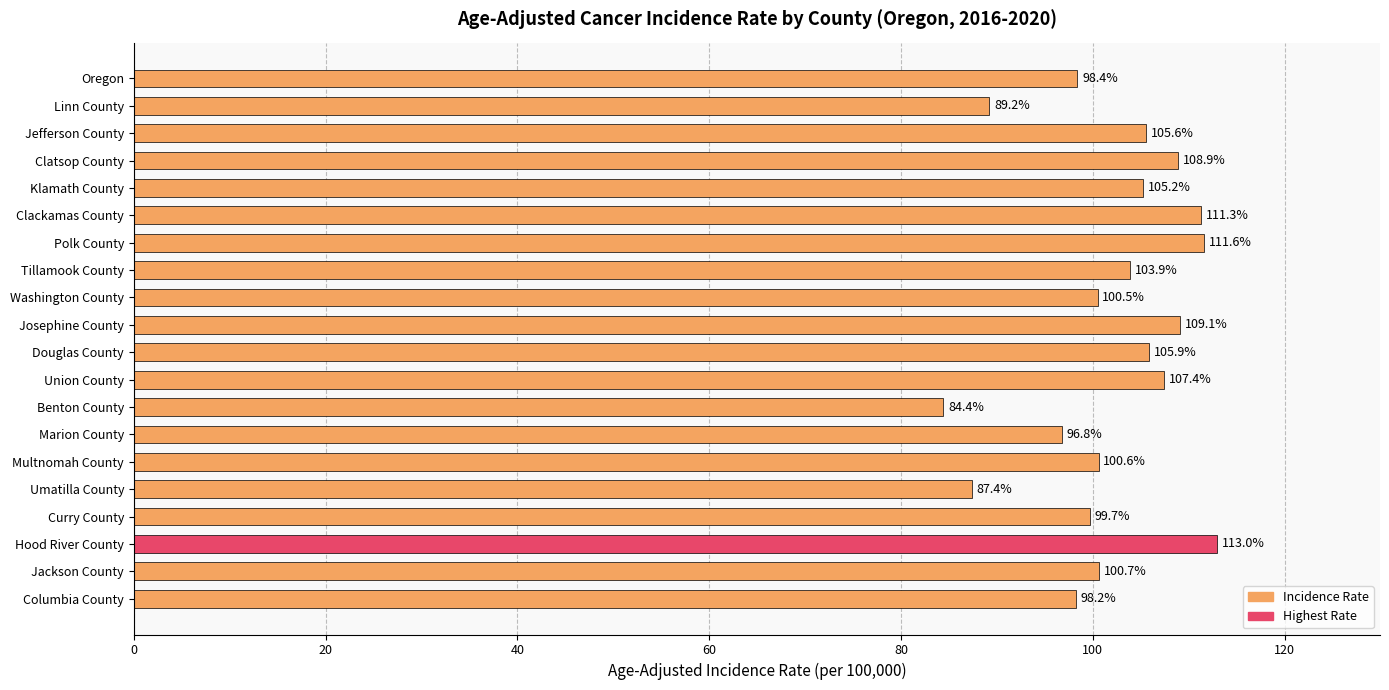

Does the chart contain stacked bars?

No